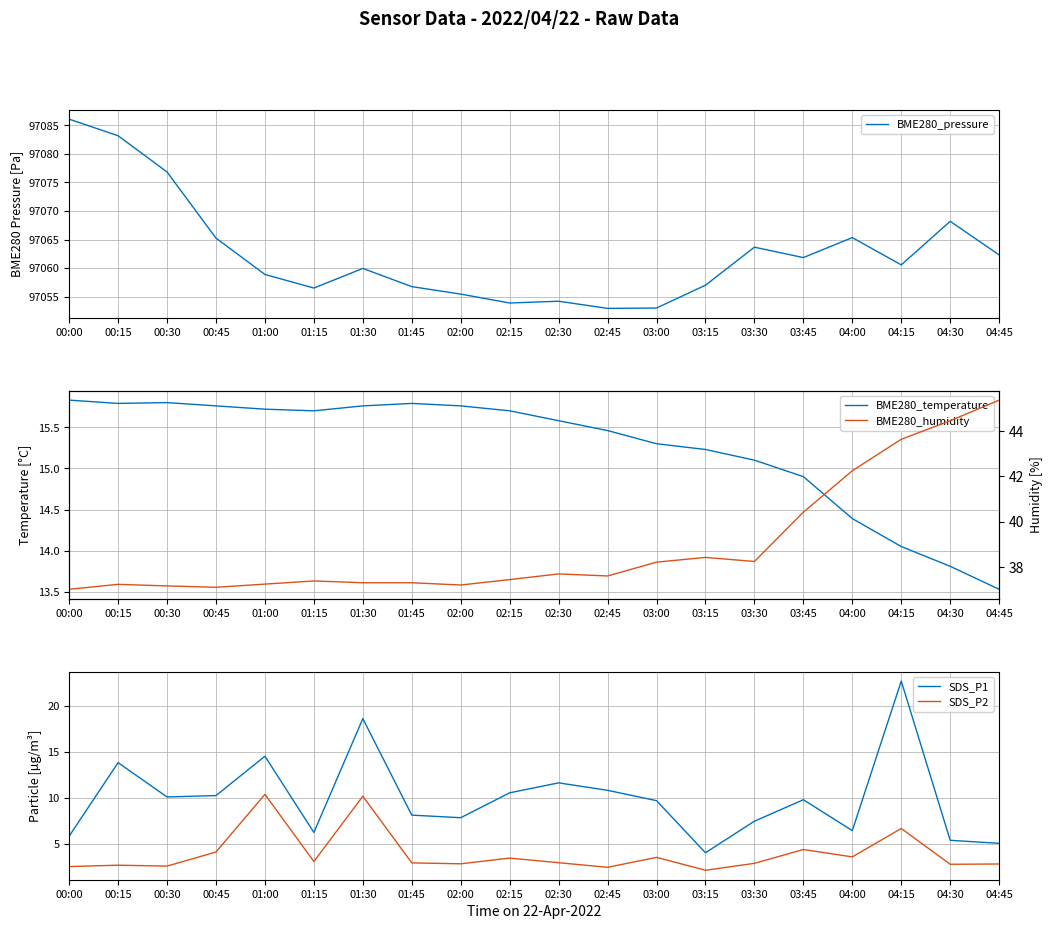

At which label does BME280_temperature reach its peak?

00:00